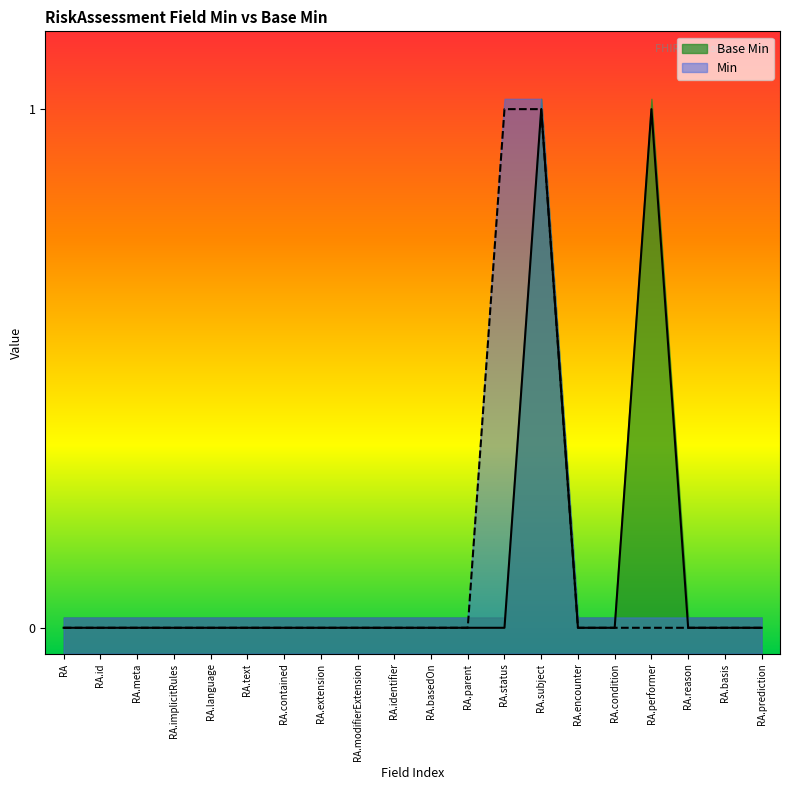

What is the difference between the maximum and minimum values?

1